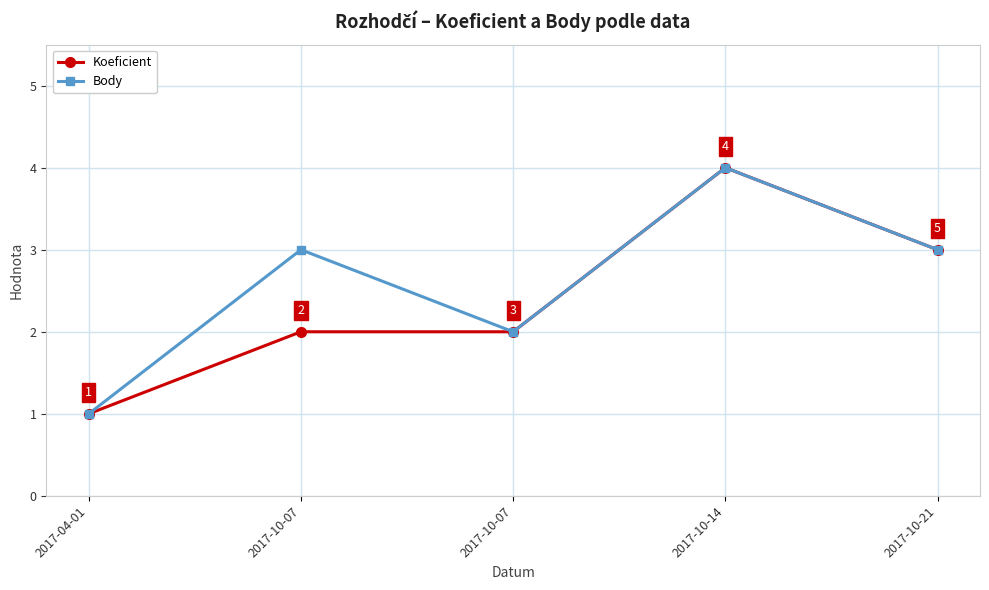

What is the total value across all series at 2017-04-01?

2